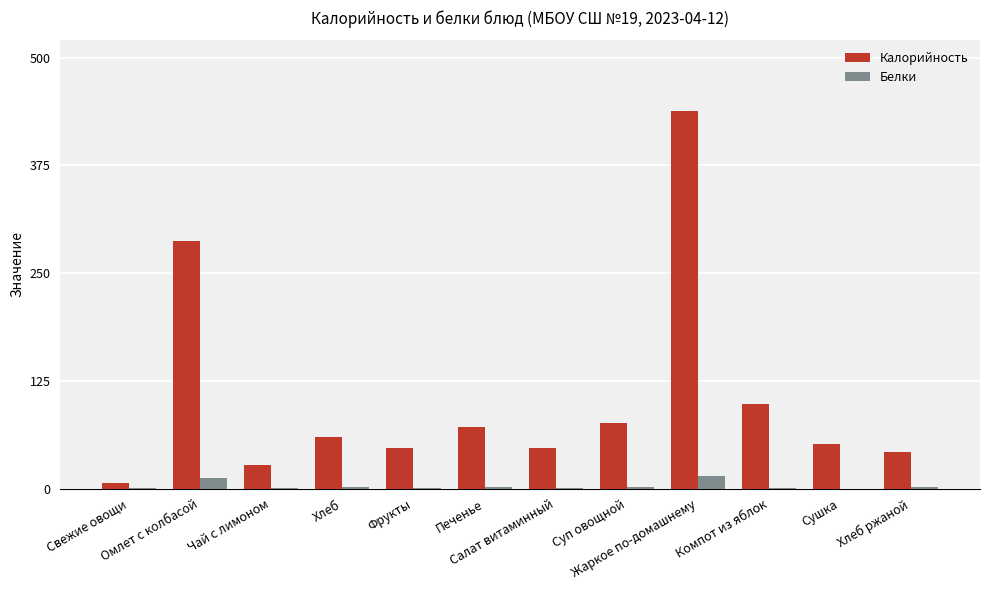

The Белки series shows 0.4 at Фрукты. True or false?

True